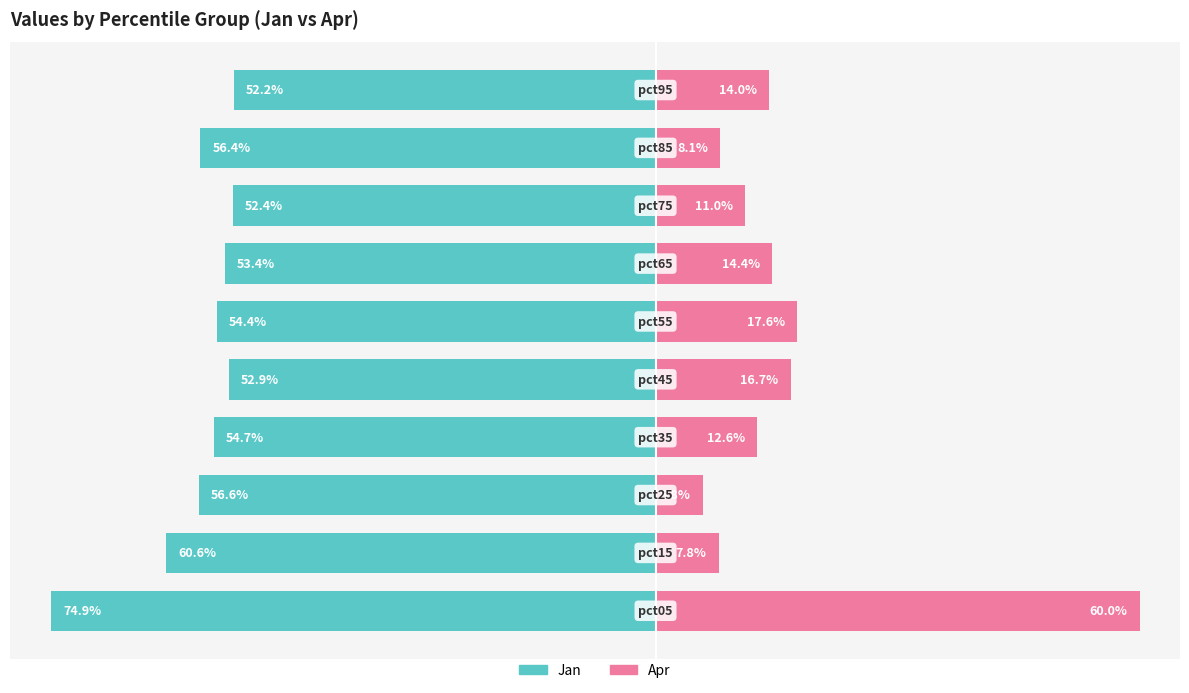

True or false: Jan (owner-side) has a value of -56.6 at 2.

True